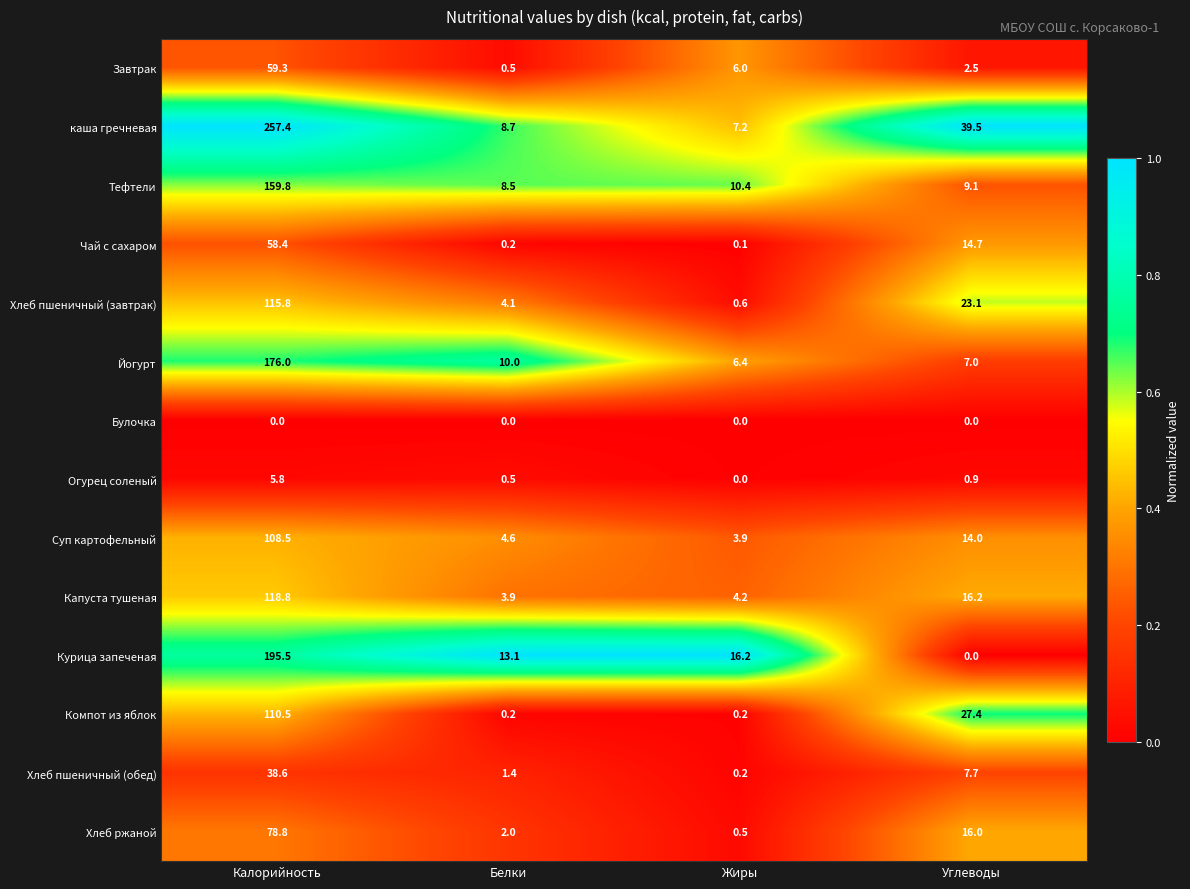

At which category is the sum across all series the highest?

Калорийность